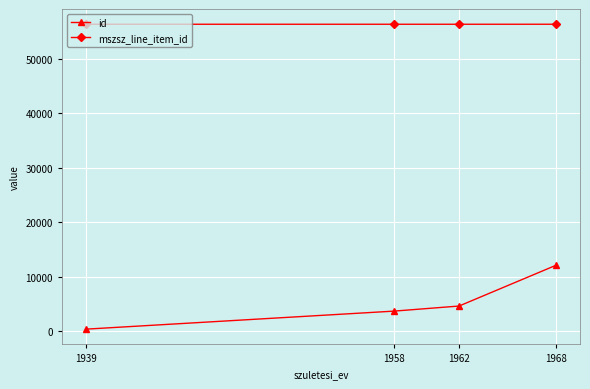

List the labels in order of id value, smallest first.

1939, 1958, 1962, 1968